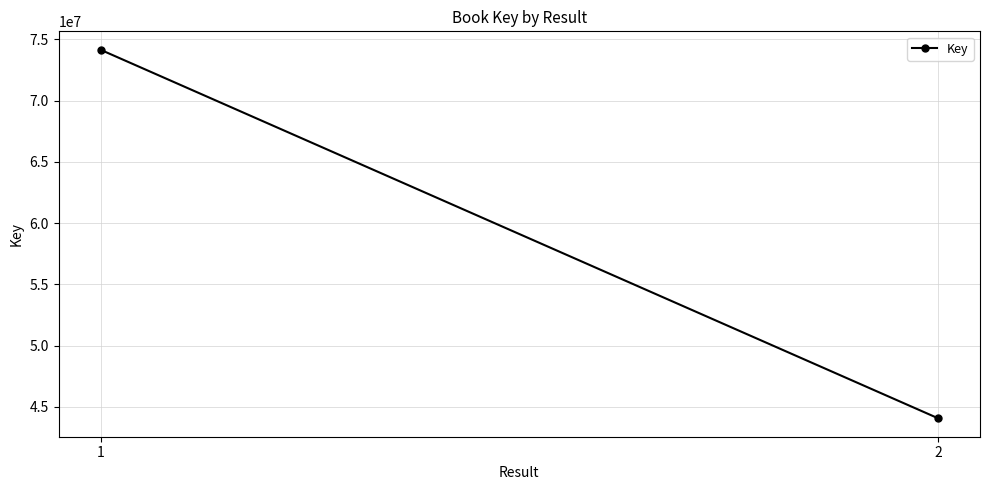

What is the sum of the values at 1 and 2?

118203729